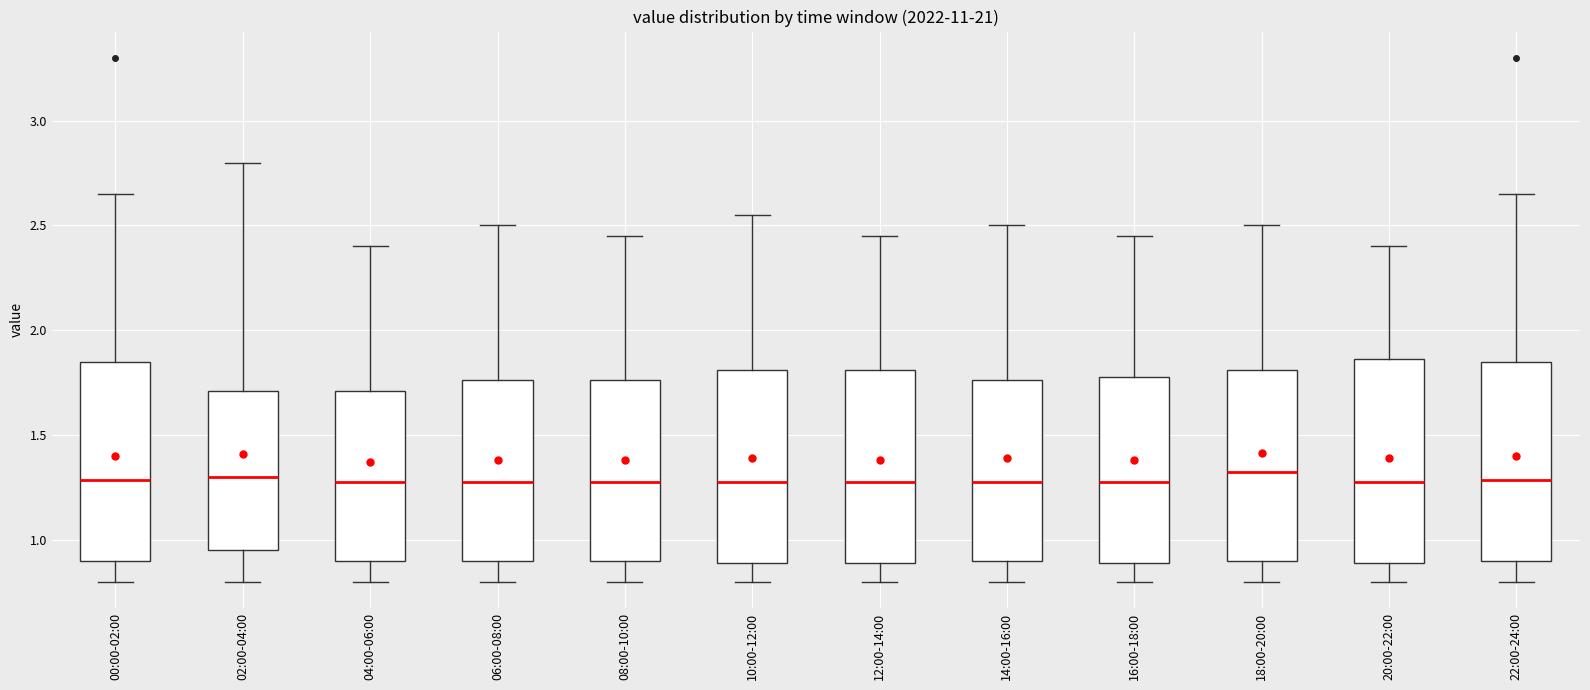

Reading left to right, read every box against the y-axis: the position of its median line, the range the box covers, and the ends of its whiskers. The values are not printed on the chart, so give them approximately, as read against the axis.

00:00-02:00: median 1.30, box 0.90 to 1.85, whiskers 0.80 to 2.65
02:00-04:00: median 1.30, box 0.95 to 1.70, whiskers 0.80 to 2.80
04:00-06:00: median 1.30, box 0.90 to 1.70, whiskers 0.80 to 2.40
06:00-08:00: median 1.30, box 0.90 to 1.75, whiskers 0.80 to 2.50
08:00-10:00: median 1.30, box 0.90 to 1.75, whiskers 0.80 to 2.45
10:00-12:00: median 1.30, box 0.90 to 1.80, whiskers 0.80 to 2.55
12:00-14:00: median 1.30, box 0.90 to 1.80, whiskers 0.80 to 2.45
14:00-16:00: median 1.30, box 0.90 to 1.75, whiskers 0.80 to 2.50
16:00-18:00: median 1.30, box 0.90 to 1.80, whiskers 0.80 to 2.45
18:00-20:00: median 1.35, box 0.90 to 1.80, whiskers 0.80 to 2.50
20:00-22:00: median 1.30, box 0.90 to 1.85, whiskers 0.80 to 2.40
22:00-24:00: median 1.30, box 0.90 to 1.85, whiskers 0.80 to 2.65